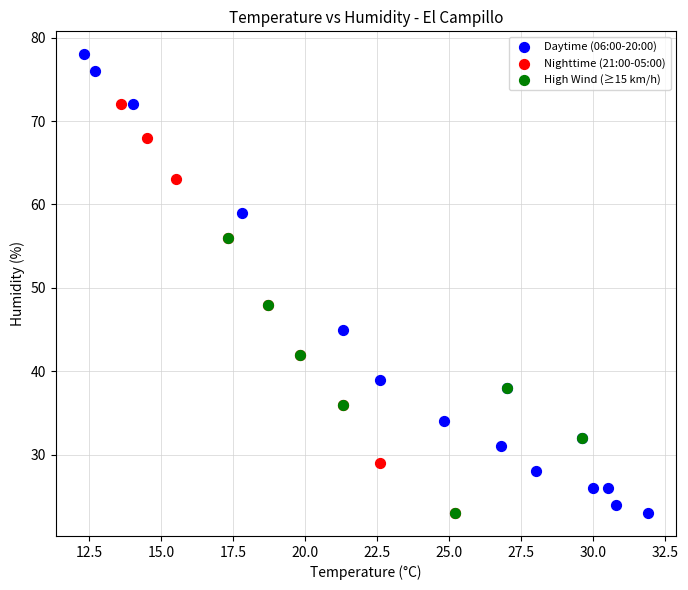

Which series reaches the maximum Y coordinate?

Daytime (06:00-20:00)